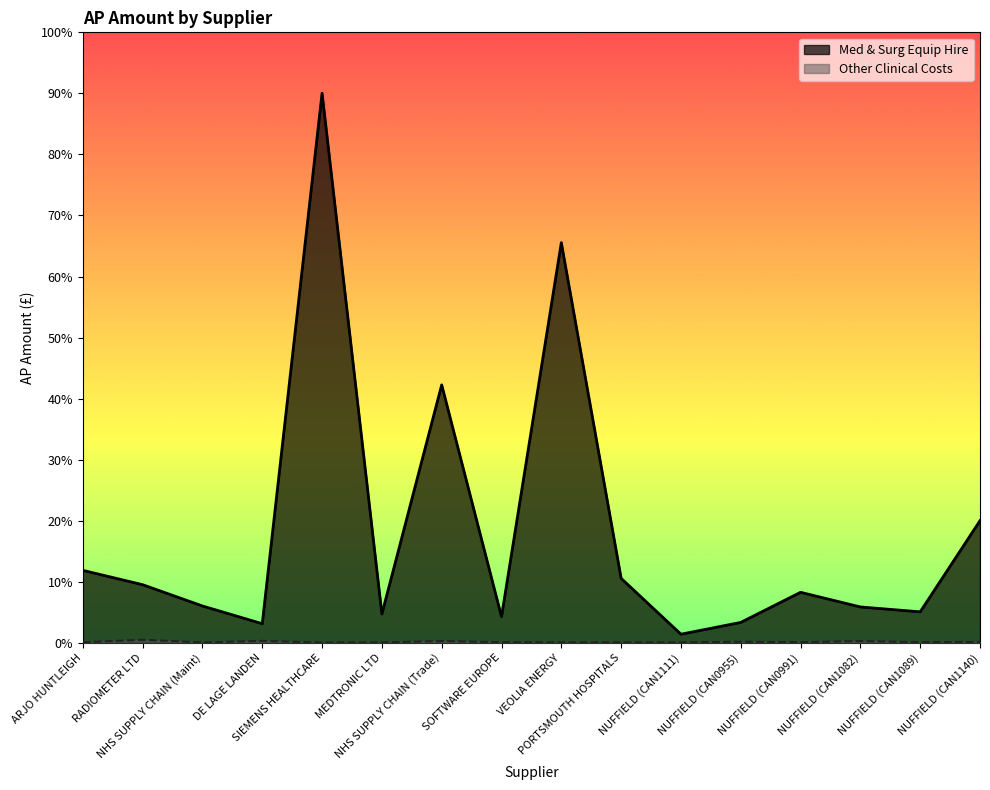

What is the difference between the highest and lowest values at NUFFIELD (CAN1140)?

148995.0